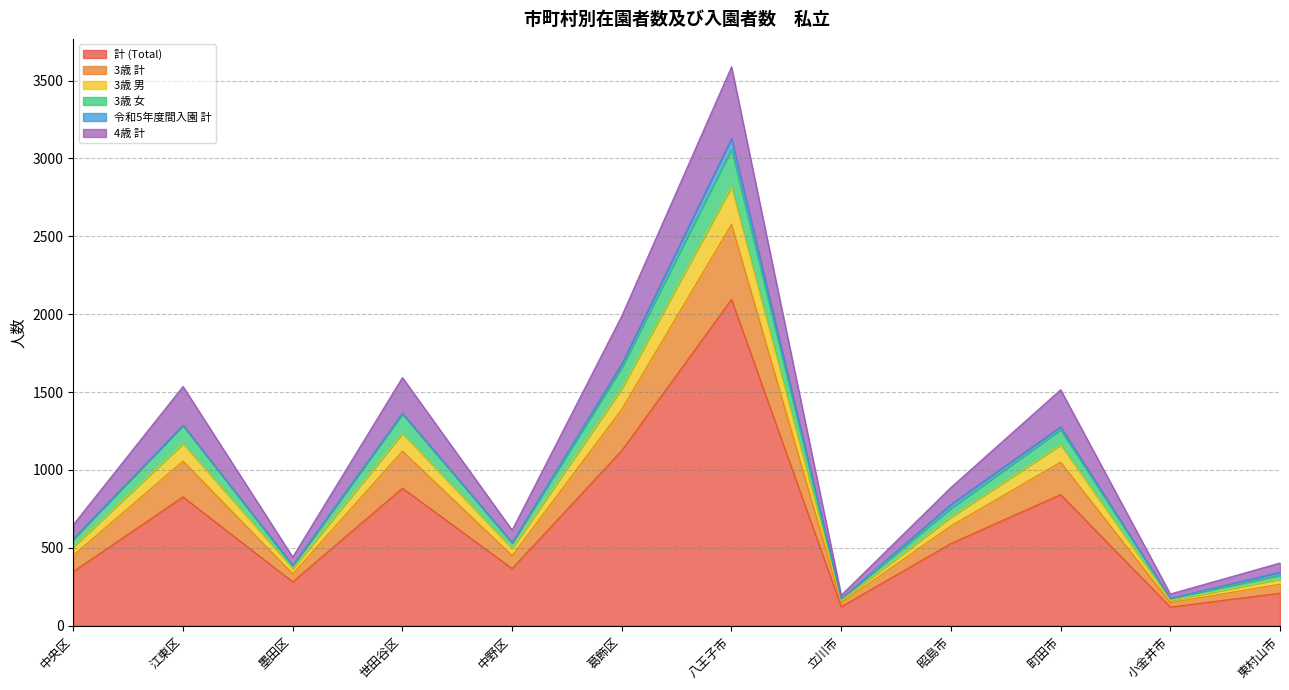

How many data points does each series have?

12